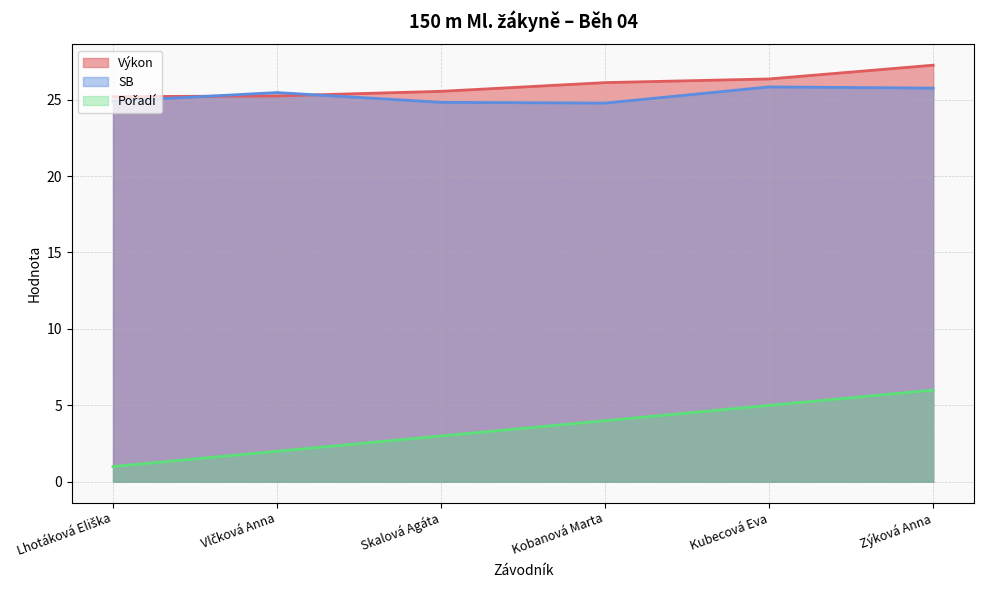

At which label does Výkon first exceed 26?

Kobanová Marta